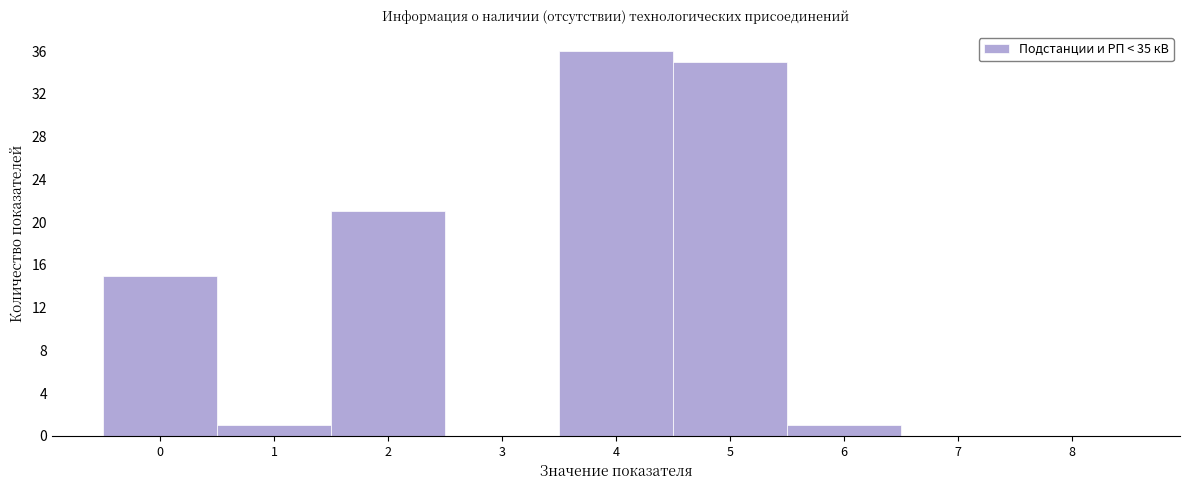

Which range on the x-axis has the tallest bar?

3.5 to 4.5